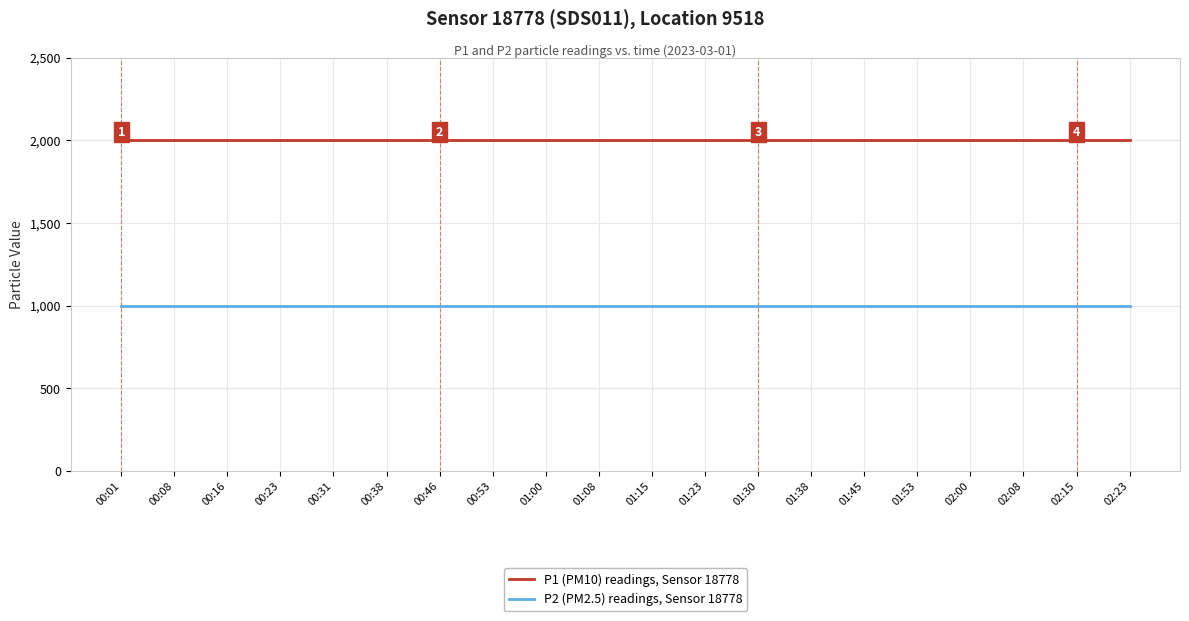

What is the smallest value displayed?

999.9